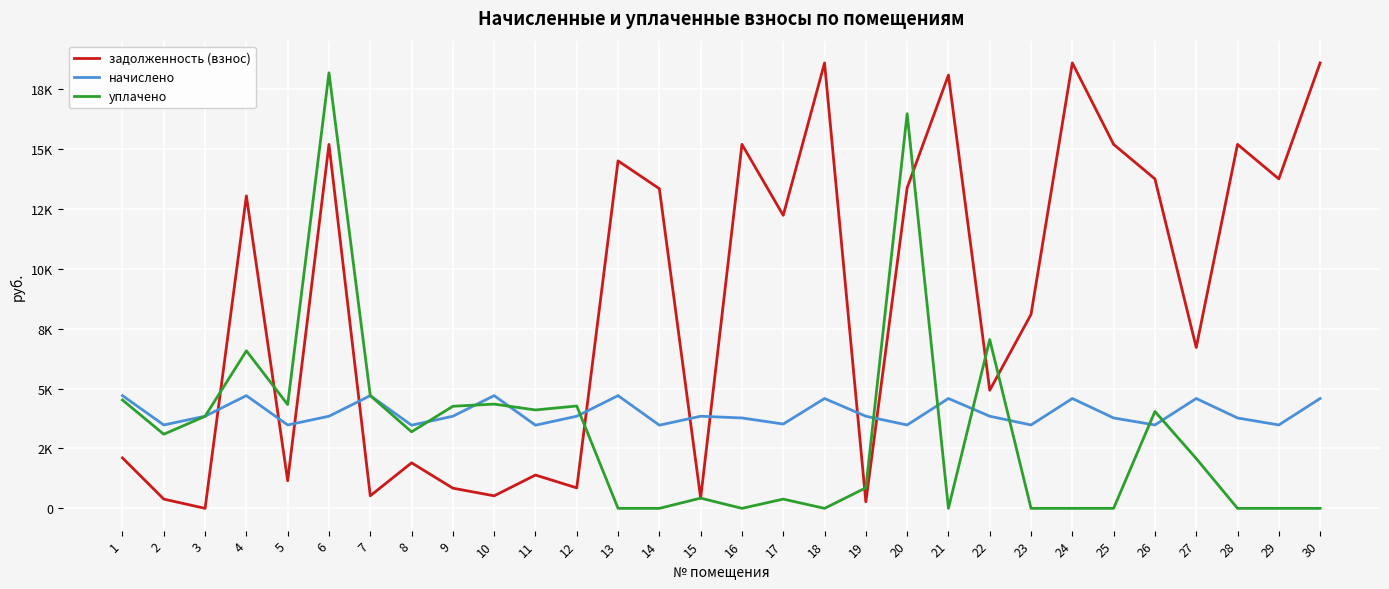

What is the spread (max minus min) of values at 14?

13337.8